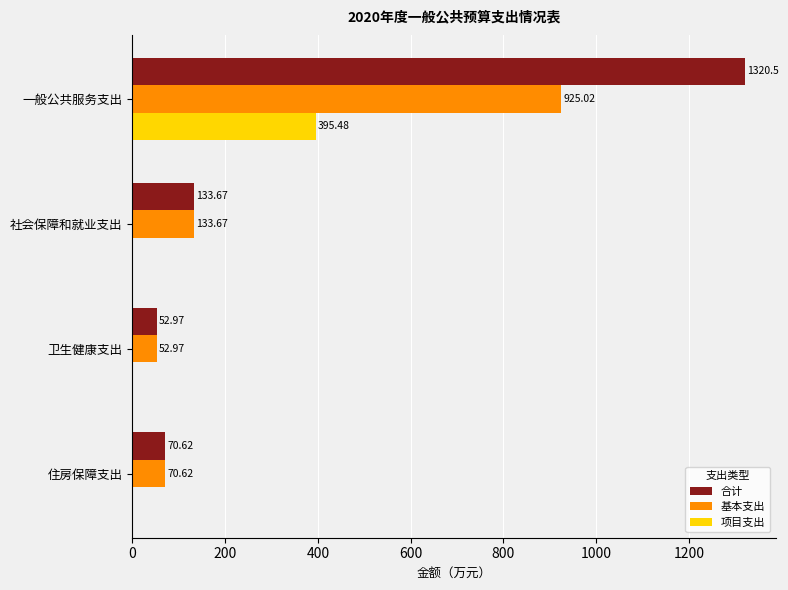

At which label is 基本支出 closest to 488?

社会保障和就业支出